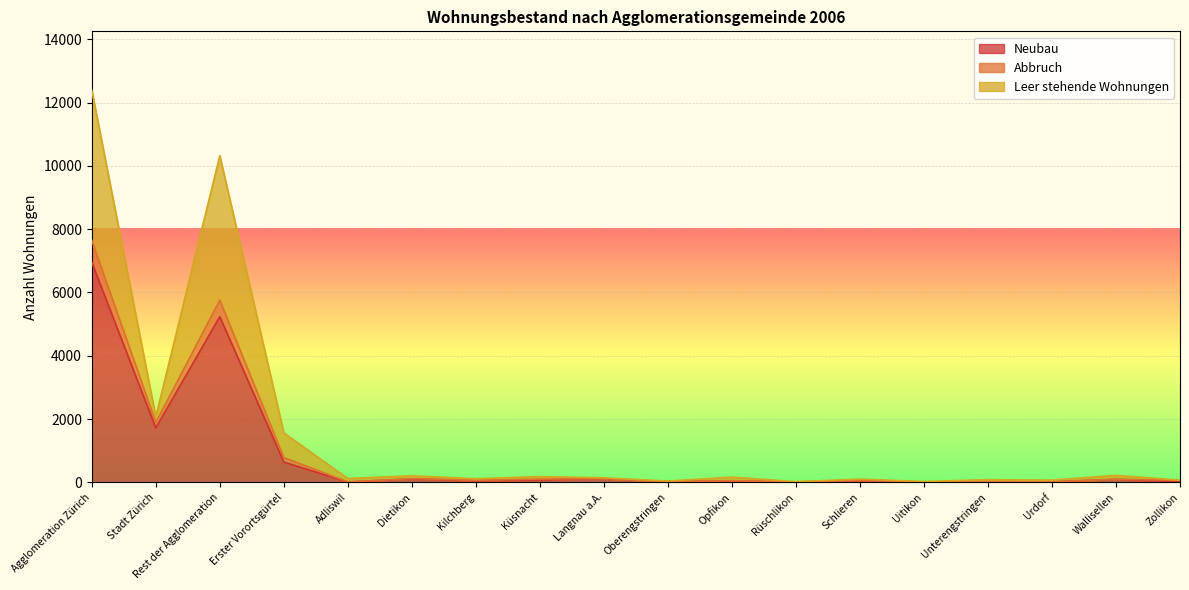

True or false: Neubau and Leer stehende Wohnungen intersect in this chart.

False